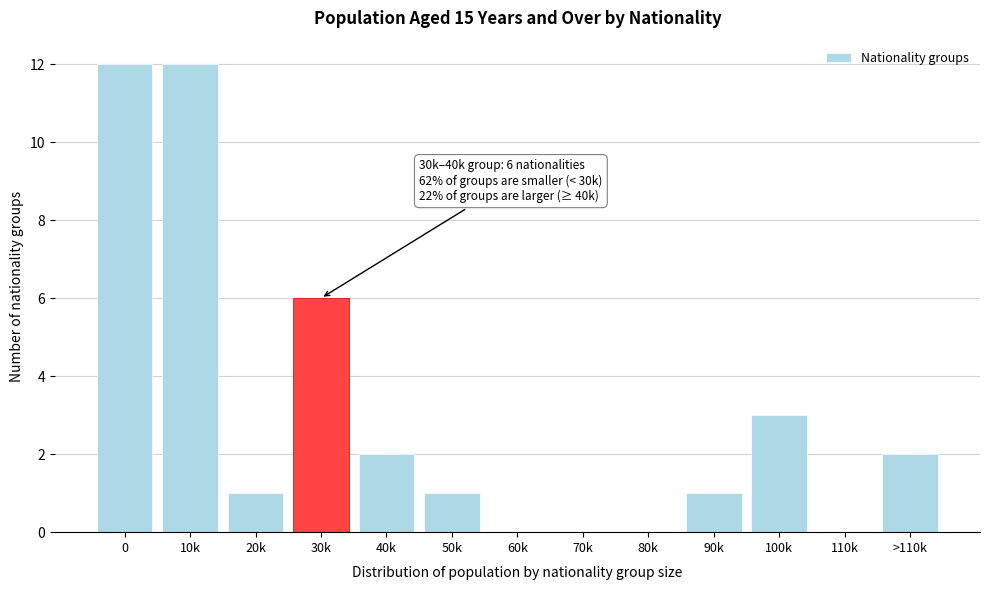

What is the maximum value shown in the chart?

12